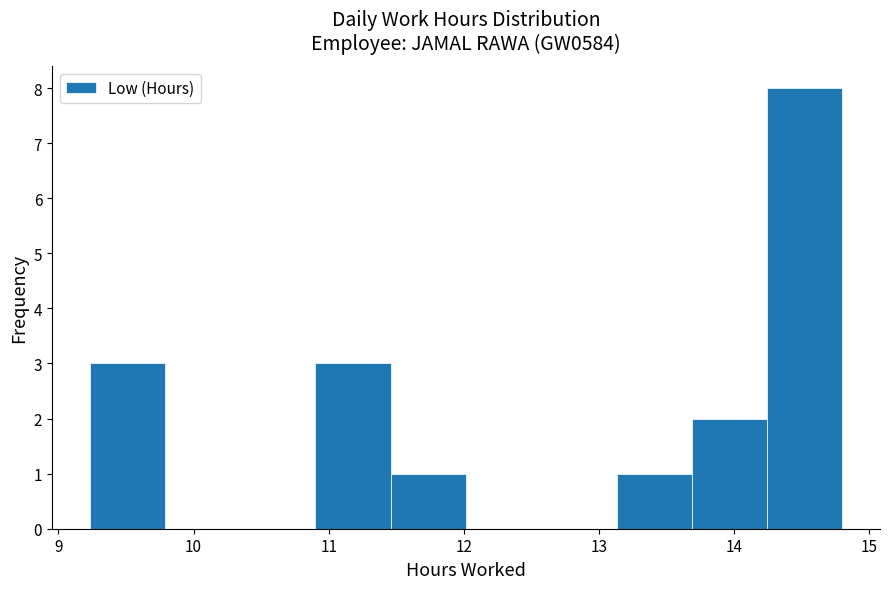

Reading left to right, list every bar in this chart as the range it spans on the x-axis followed by its height. Neither the bar edges nor the heights are printed on the chart, so give them approximately, as read against the axes.

9.2 to 9.8: 3
9.8 to 10.3: 0
10.3 to 10.9: 0
10.9 to 11.5: 3
11.5 to 12.0: 1
12.0 to 12.6: 0
12.6 to 13.1: 0
13.1 to 13.7: 1
13.7 to 14.2: 2
14.2 to 14.8: 8